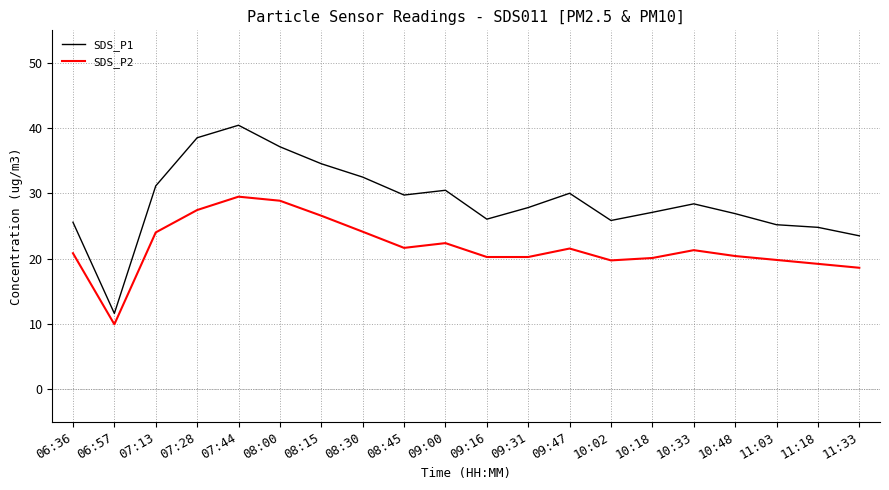

At which category does the chart reach its peak across all series?

07:44